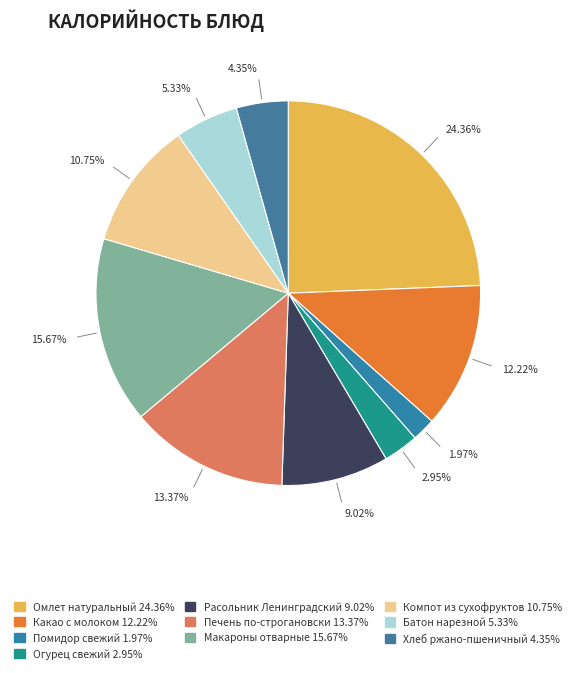

Count the number of slices in the pie.

10